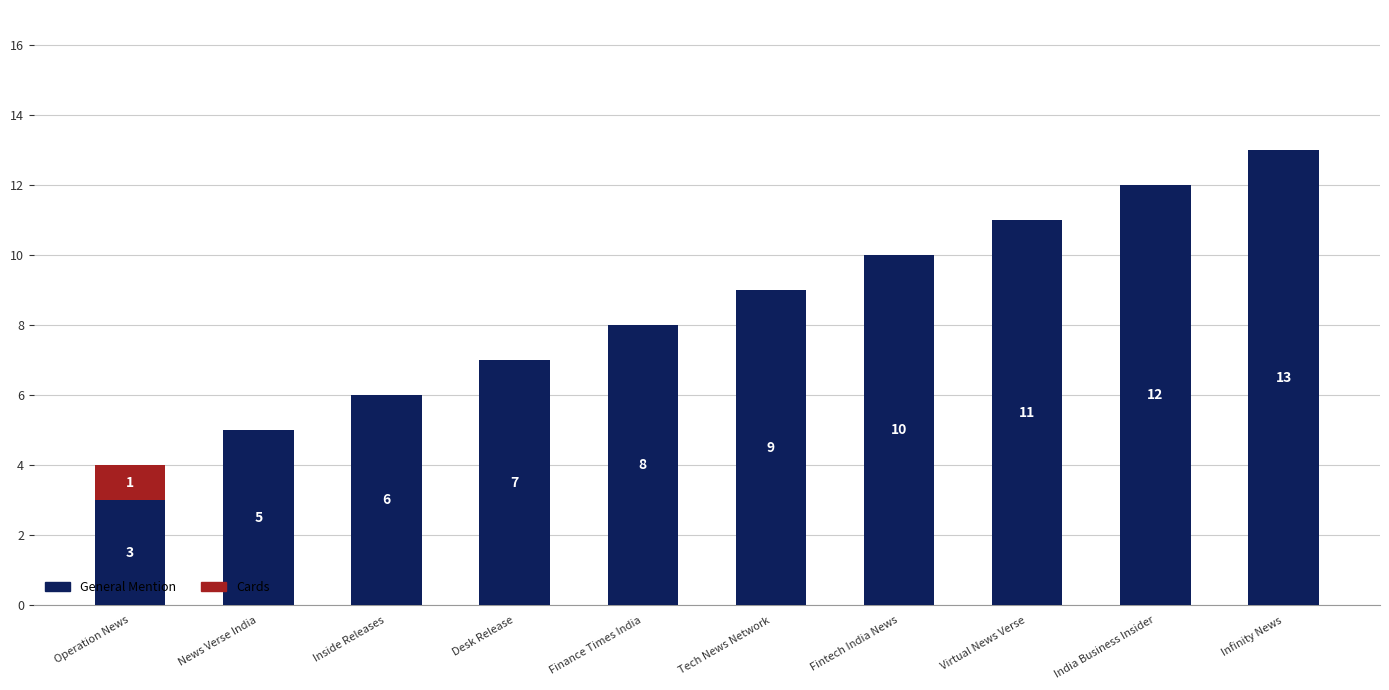

The General Mention series shows 3 at Operation News. True or false?

True